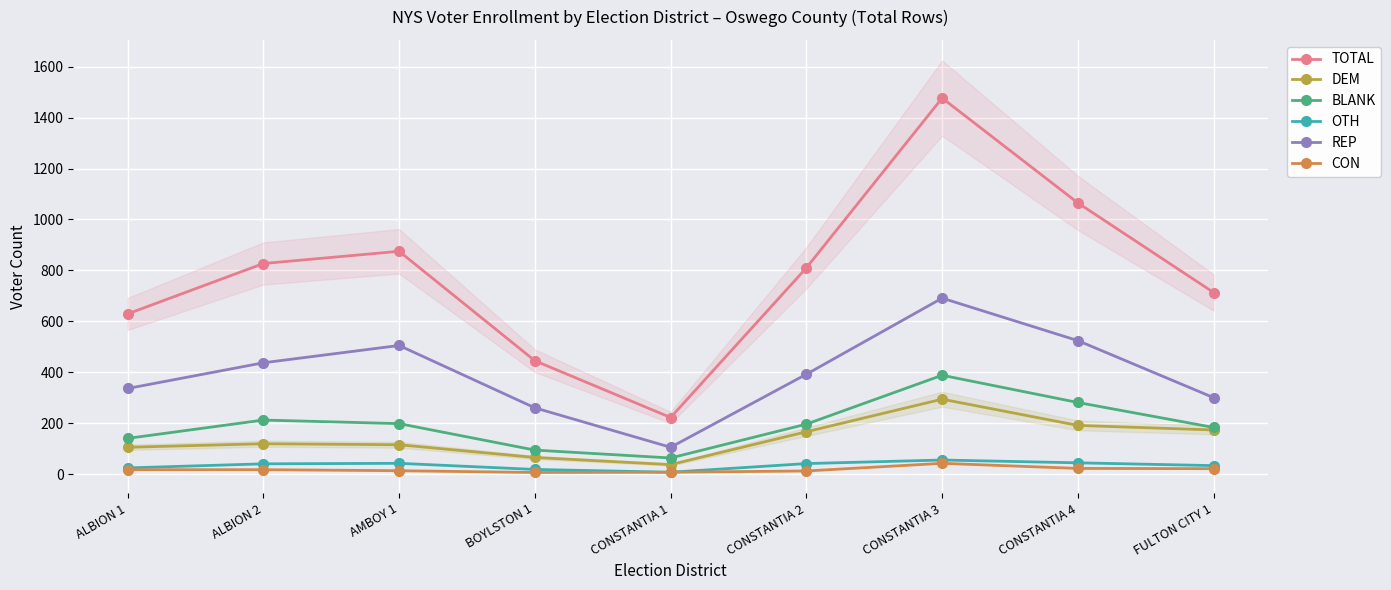

What is the sum of the REP values at CONSTANTIA 3 and BOYLSTON 1?

951